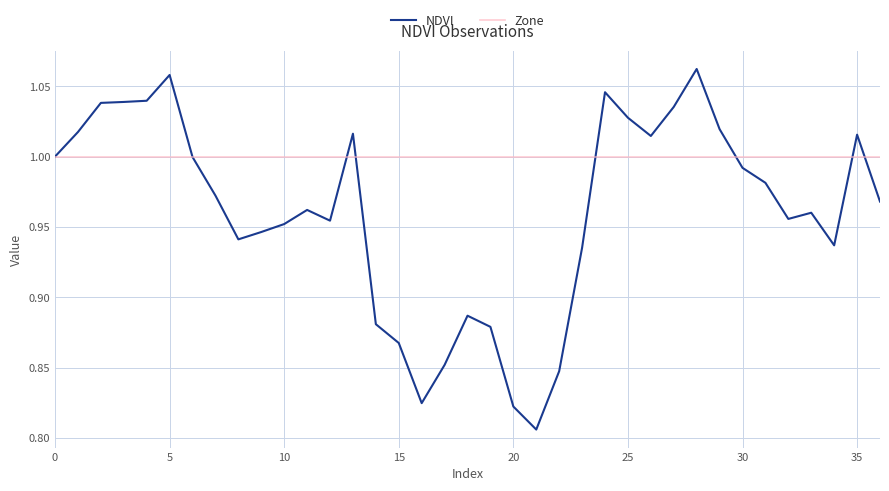

Count the number of data series in this chart.

2